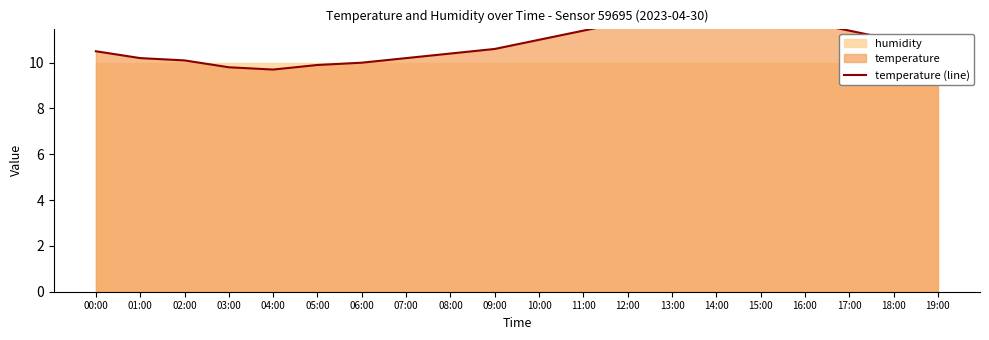

True or false: the data shows 11.0 at 10:00.

True